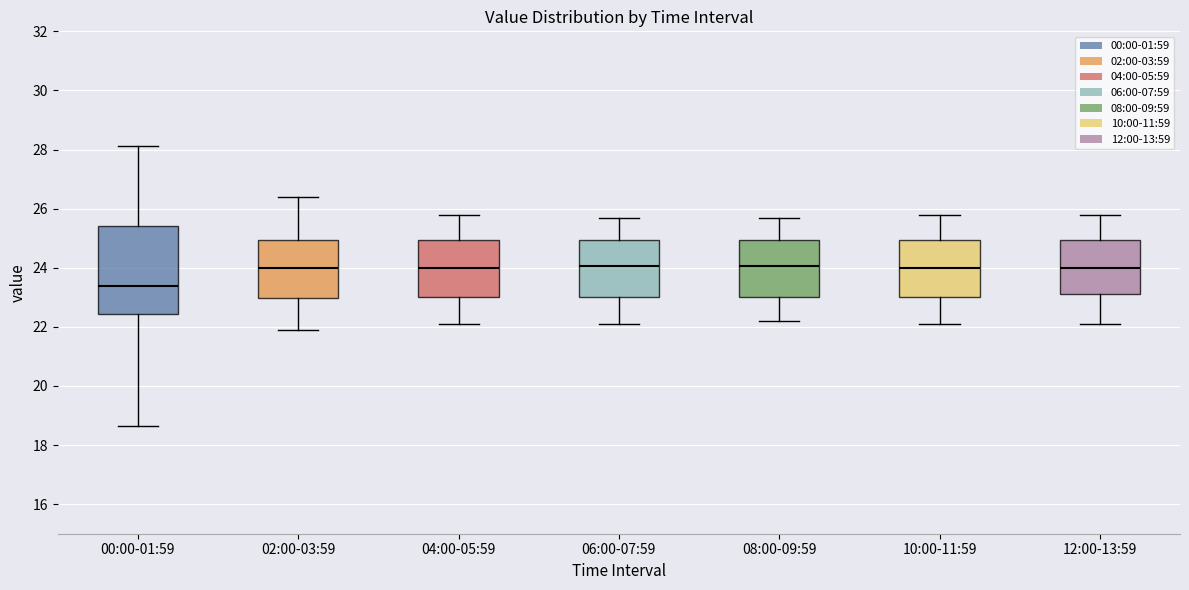

Where does the lower whisker of the box for 08:00-09:59 end on the y-axis? The values are not printed on the chart, so give them approximately, as read against the axis.

22.2